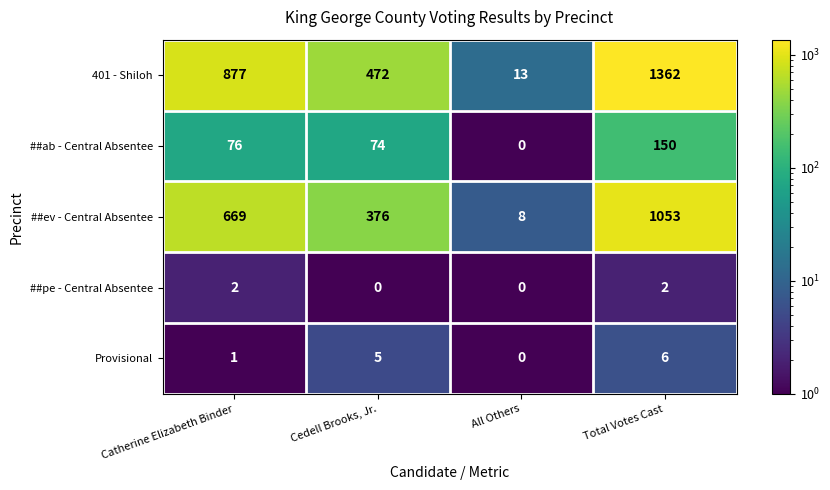

The value of ##pe - Central Absentee at Catherine Elizabeth Binder is 1. True or false?

False